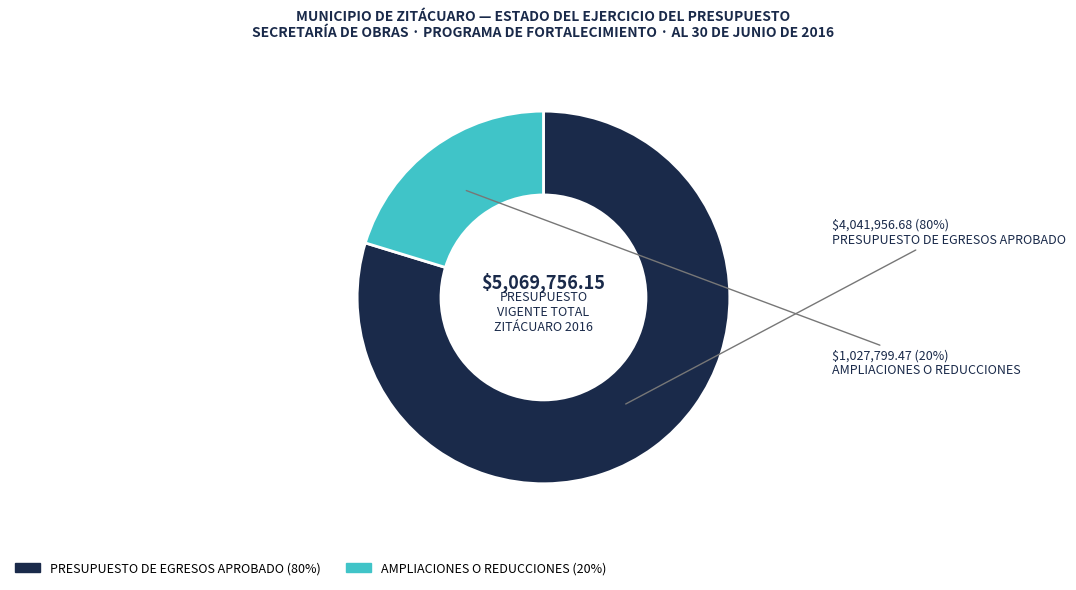

Rank the categories by value from lowest to highest.

AMPLIACIONES O REDUCCIONES, PRESUPUESTO DE EGRESOS APROBADO